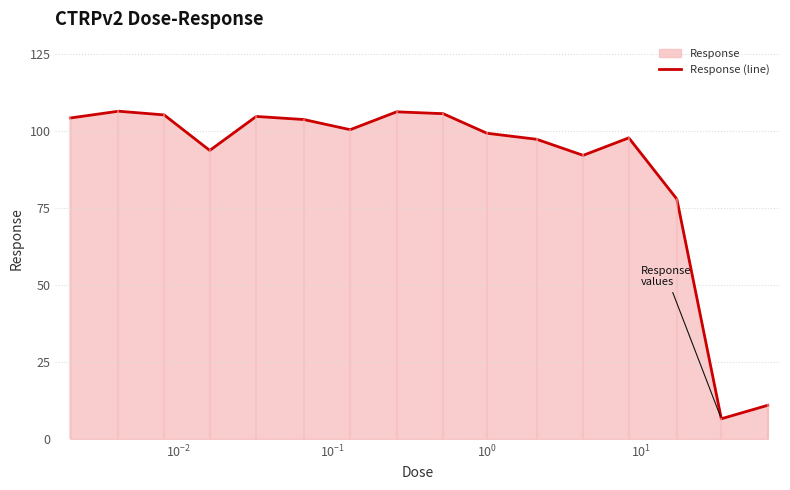

What is the sum of all values?

1413.2